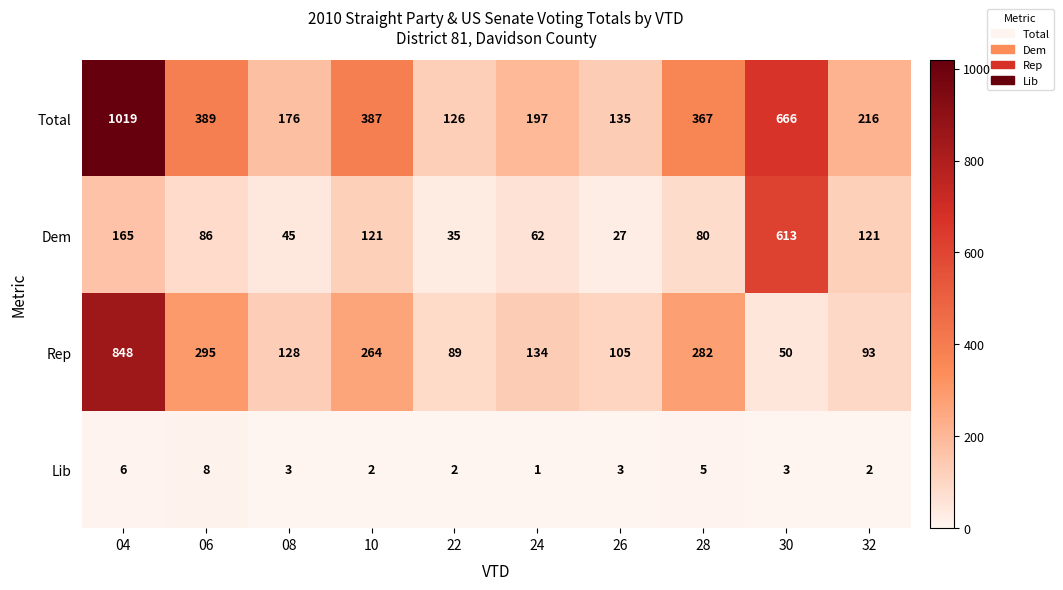

What is the sum of all Total values?

3678